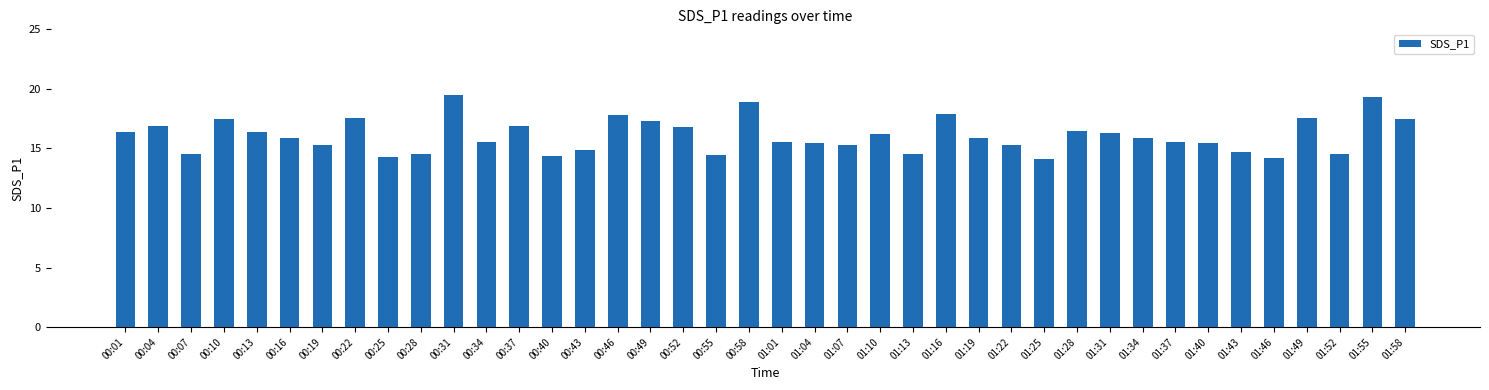

True or false: the data shows 6.8 at 00:07.

False